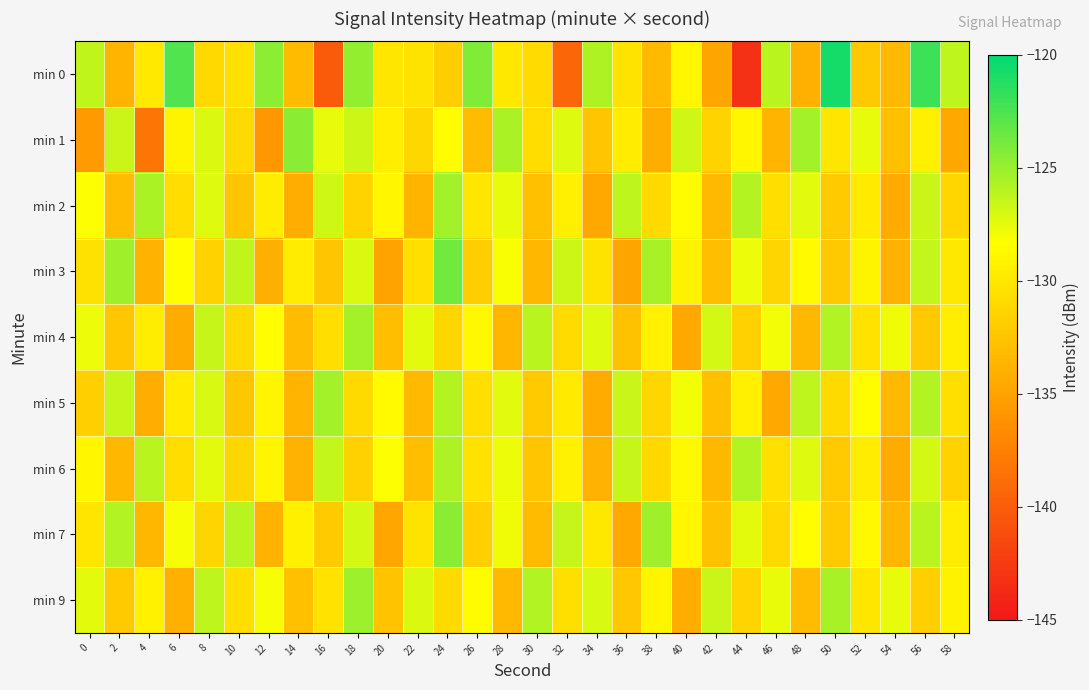

Reading right to left, what are all the values shown in this chart?

min 0: 58=-126.2	56=-122.0	54=-133.3	52=-132.3	50=-120.8	48=-134.0	46=-126.1	44=-143.2	42=-134.8	40=-128.9	38=-133.3	36=-130.3	34=-125.7	32=-139.3	30=-130.9	28=-130.0	26=-124.3	24=-131.8	22=-130.3	20=-130.1	18=-124.9	16=-140.2	14=-133.2	12=-124.6	10=-130.5	8=-131.1	6=-122.7	4=-129.9	2=-133.7	0=-126.3
min 1: 58=-134.6	56=-129.4	54=-132.8	52=-127.6	50=-130.1	48=-125.3	46=-133.7	44=-128.9	42=-131.5	40=-126.8	38=-134.2	36=-129.7	34=-132.5	32=-127.3	30=-130.8	28=-125.6	26=-133.1	24=-128.4	22=-131.2	20=-129.5	18=-126.7	16=-127.5	14=-124.6	12=-135.8	10=-131.0	8=-127.2	6=-129.1	4=-138.3	2=-126.6	0=-135.6
min 2: 58=-131.3	56=-126.6	54=-134.4	52=-129.8	50=-132.2	48=-127.4	46=-130.7	44=-125.9	42=-133.3	40=-128.5	38=-131.0	36=-126.2	34=-134.6	32=-129.4	30=-132.8	28=-127.6	26=-130.1	24=-125.3	22=-133.7	20=-128.9	18=-131.5	16=-126.8	14=-134.2	12=-129.7	10=-132.5	8=-127.3	6=-130.8	4=-125.6	2=-133.1	0=-128.3
min 3: 58=-130.0	56=-126.4	54=-133.9	52=-129.1	50=-132.3	48=-128.6	46=-131.4	44=-127.8	42=-133.0	40=-129.2	38=-125.5	36=-134.8	34=-130.3	32=-126.7	30=-133.5	28=-128.2	26=-131.9	24=-123.8	22=-130.6	20=-135.0	18=-127.2	16=-132.5	14=-129.7	12=-134.1	10=-126.3	8=-131.6	6=-128.4	4=-133.8	2=-125.2	0=-130.5
min 4: 58=-129.5	56=-132.1	54=-127.9	52=-130.4	50=-125.8	48=-133.4	46=-128.0	44=-131.7	42=-126.9	40=-134.5	38=-129.3	36=-132.7	34=-127.3	32=-130.9	30=-126.1	28=-133.6	26=-128.8	24=-131.2	22=-127.5	20=-132.9	18=-125.4	16=-130.7	14=-133.1	12=-128.4	10=-131.0	8=-126.5	6=-134.3	4=-129.6	2=-132.4	0=-127.8
min 5: 58=-130.6	56=-125.9	54=-133.3	52=-128.5	50=-131.0	48=-126.2	46=-134.6	44=-129.4	42=-132.8	40=-128.0	38=-131.3	36=-126.6	34=-134.4	32=-129.8	30=-132.2	28=-127.4	26=-130.7	24=-125.9	22=-133.3	20=-128.6	18=-131.0	16=-125.3	14=-133.7	12=-129.0	10=-132.4	8=-127.1	6=-129.8	4=-134.2	2=-126.5	0=-131.8
min 6: 58=-131.6	56=-126.9	54=-134.3	52=-129.7	50=-132.1	48=-127.3	46=-130.6	44=-125.9	42=-133.4	40=-128.7	38=-131.1	36=-126.5	34=-133.8	32=-129.2	30=-132.5	28=-127.8	26=-130.4	24=-125.7	22=-133.0	20=-128.3	18=-131.7	16=-126.4	14=-133.9	12=-129.0	10=-131.2	8=-127.5	6=-130.8	4=-126.1	2=-133.5	0=-128.9
min 7: 58=-129.7	56=-126.1	54=-133.6	52=-128.8	50=-132.1	48=-128.4	46=-131.1	44=-127.5	42=-132.7	40=-128.9	38=-125.2	36=-134.5	34=-130.0	32=-126.5	30=-133.2	28=-127.9	26=-131.8	24=-124.5	22=-130.3	20=-134.7	18=-126.9	16=-132.2	14=-129.4	12=-133.8	10=-126.0	8=-131.4	6=-128.1	4=-133.5	2=-125.8	0=-130.2
min 9: 58=-129.2	56=-131.8	54=-127.6	52=-130.1	50=-125.5	48=-133.1	46=-127.7	44=-131.4	42=-126.6	40=-134.2	38=-129.0	36=-132.4	34=-127.1	32=-130.6	30=-125.8	28=-133.3	26=-128.5	24=-130.9	22=-127.2	20=-132.6	18=-125.1	16=-130.4	14=-132.8	12=-128.1	10=-130.7	8=-126.2	6=-134.0	4=-129.3	2=-132.1	0=-127.5